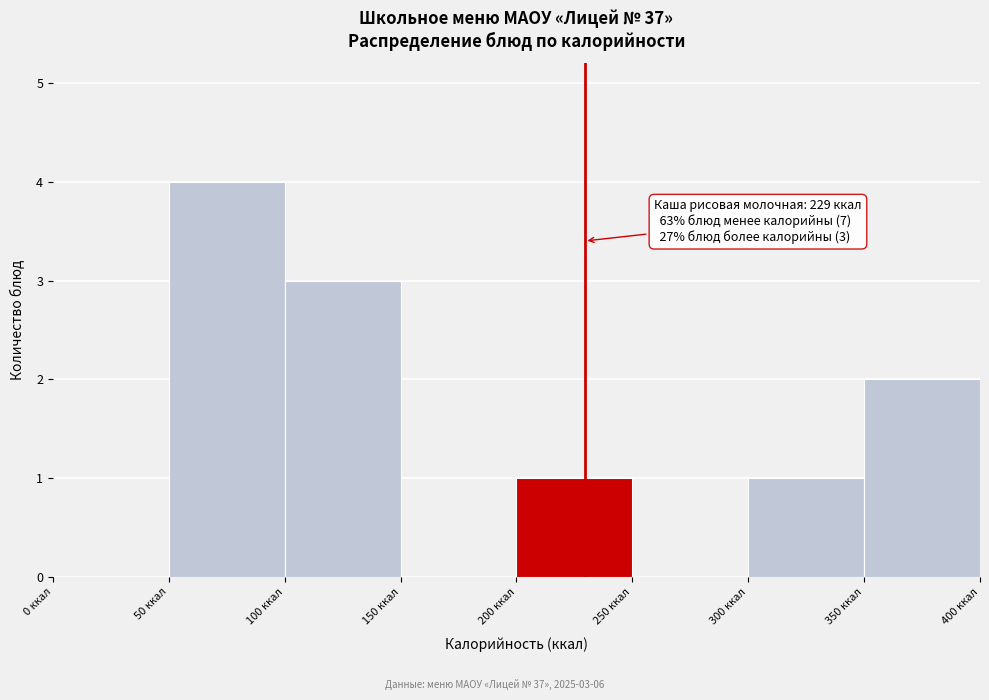

Over which range of the x-axis is the bar tallest?

50 to 100